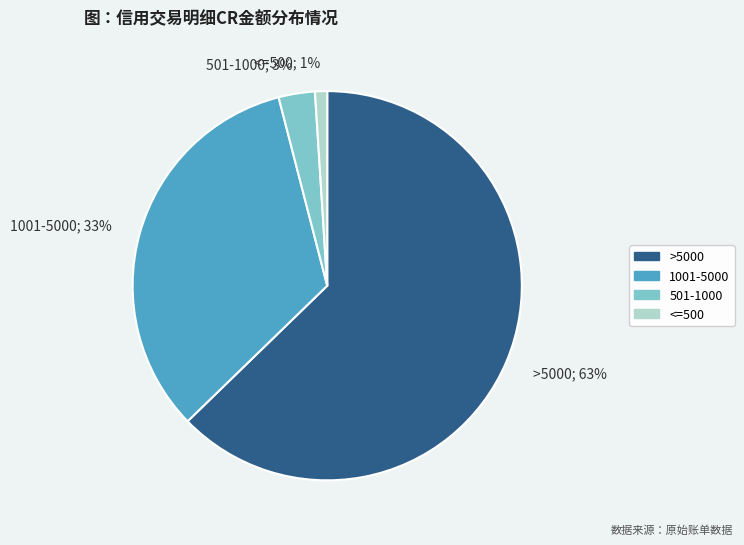

Count the number of slices in the pie.

4